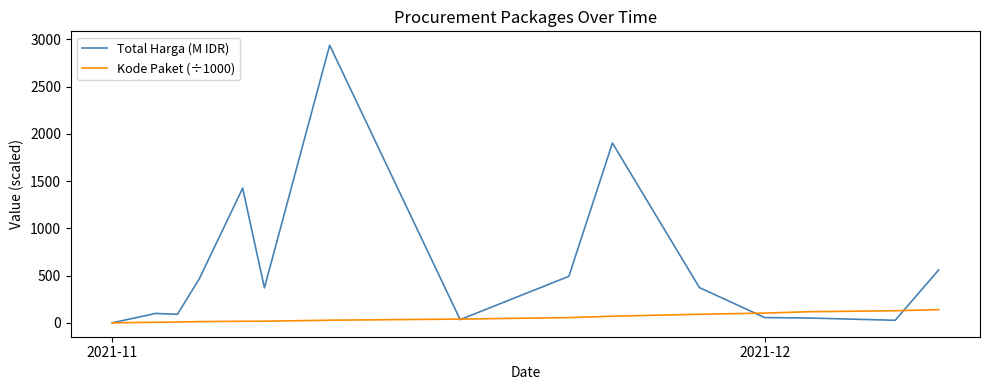

What is the average value of the Kode Paket (÷1000) series?

55.9